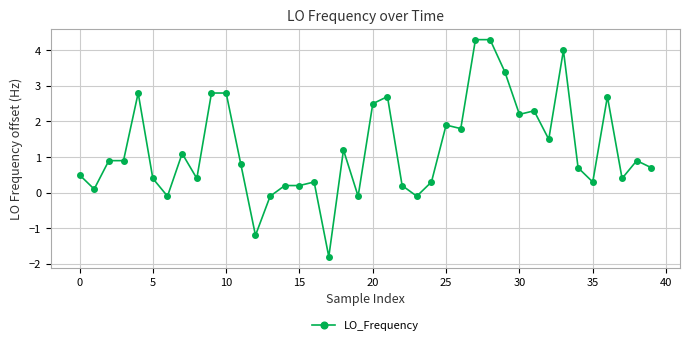

What is the difference between the maximum and minimum values?

6.1